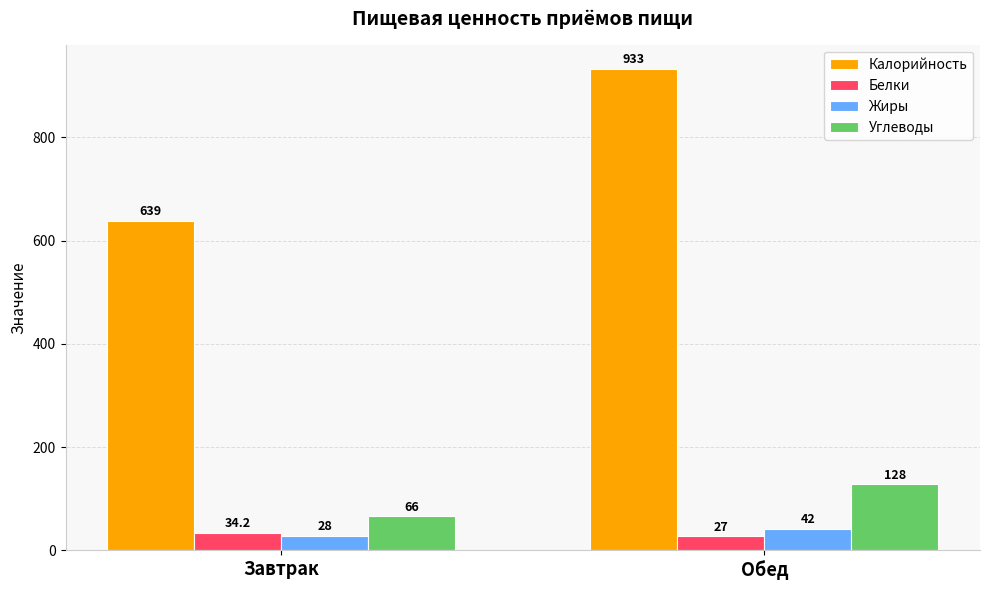

What is the difference between the Калорийность values at Завтрак and Обед?

294.0